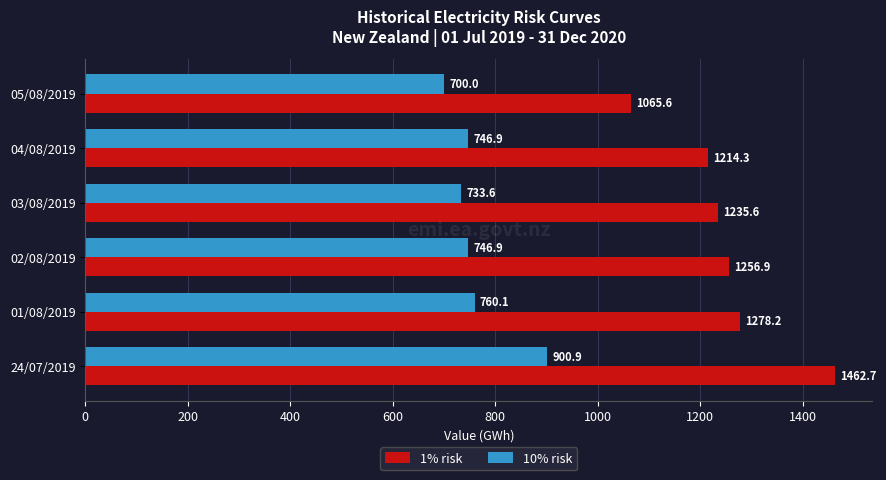

True or false: 10% risk has a value of 1207.3 at 04/08/2019.

False